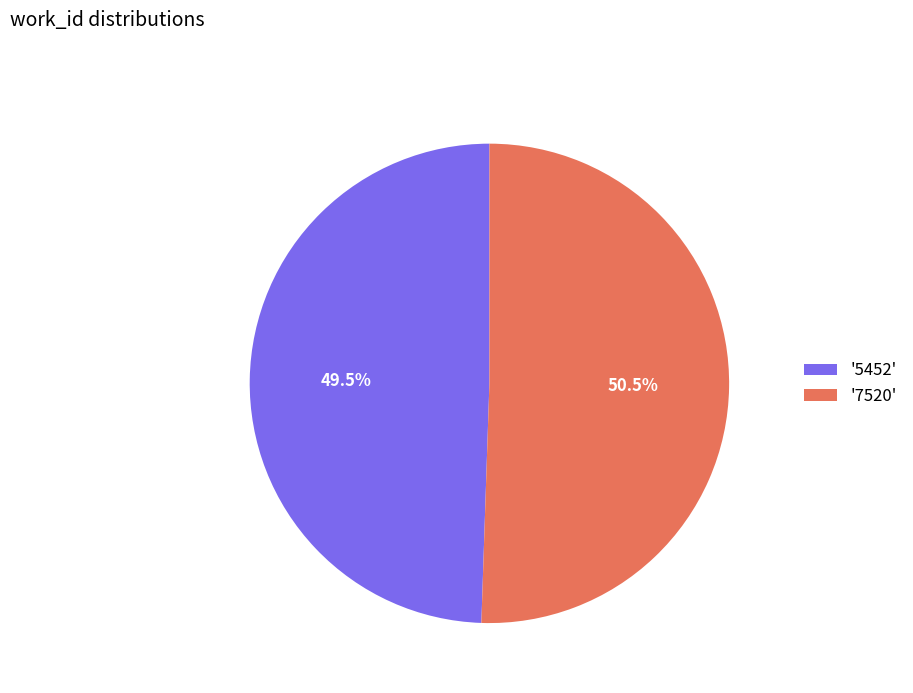

How many slices are in this pie chart?

2